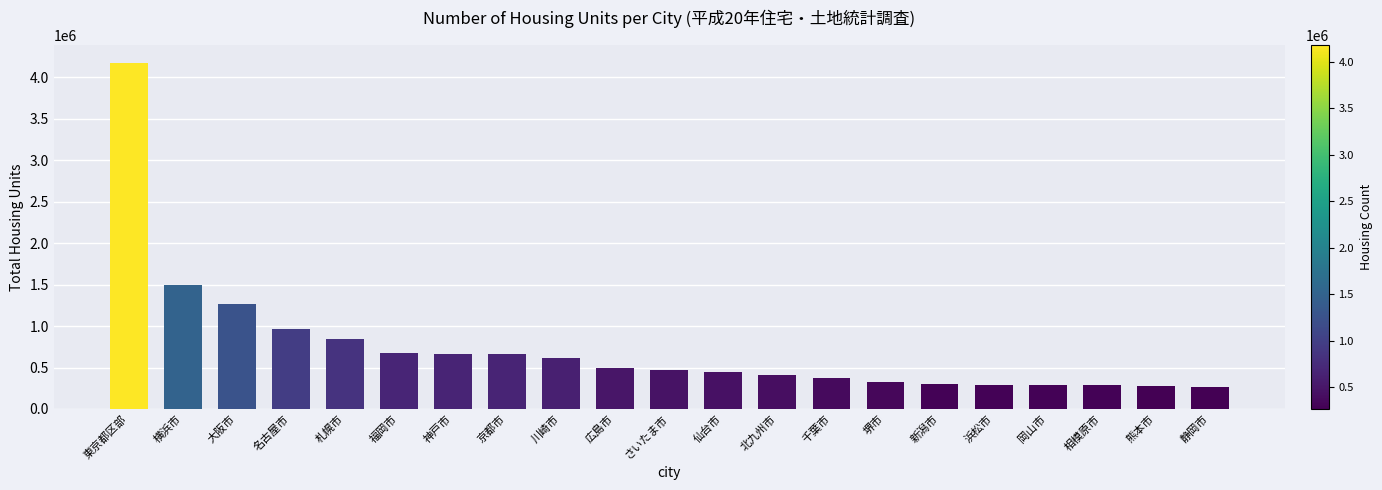

How many categories are shown in the chart?

21